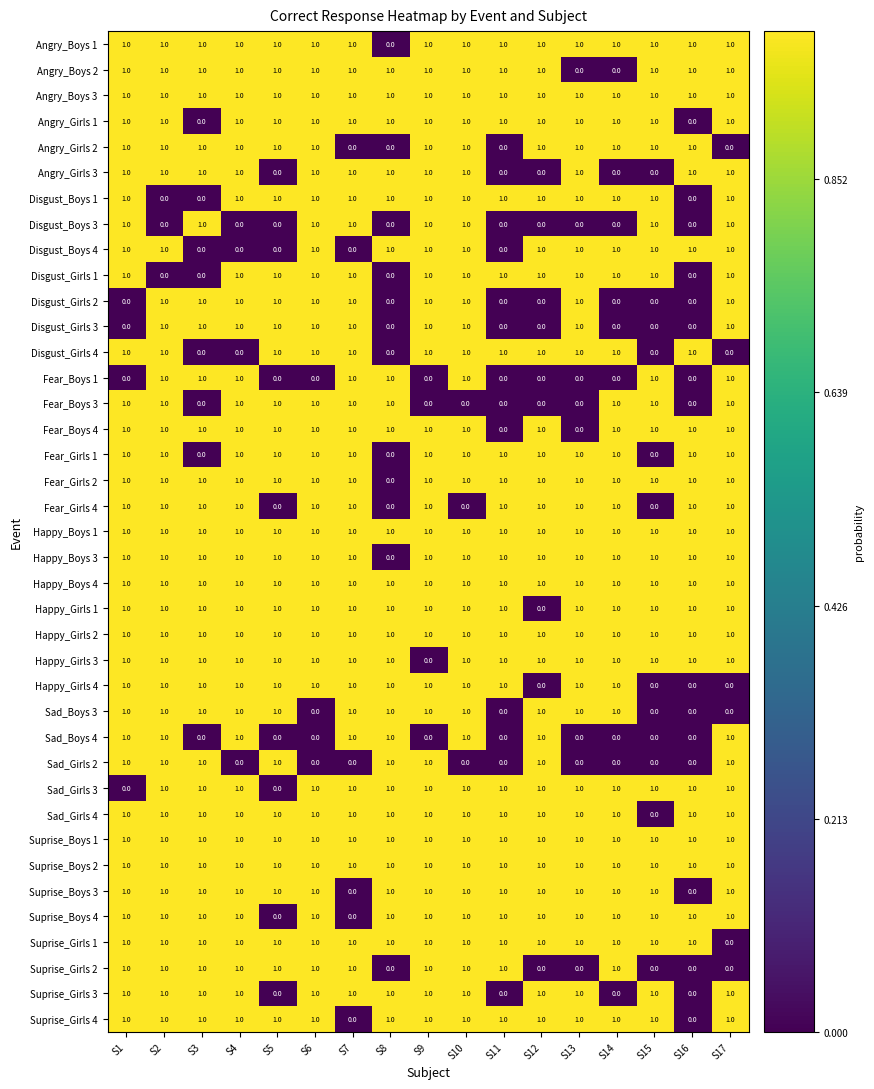

At which label does Suprise_Girls 1 reach its minimum?

S17